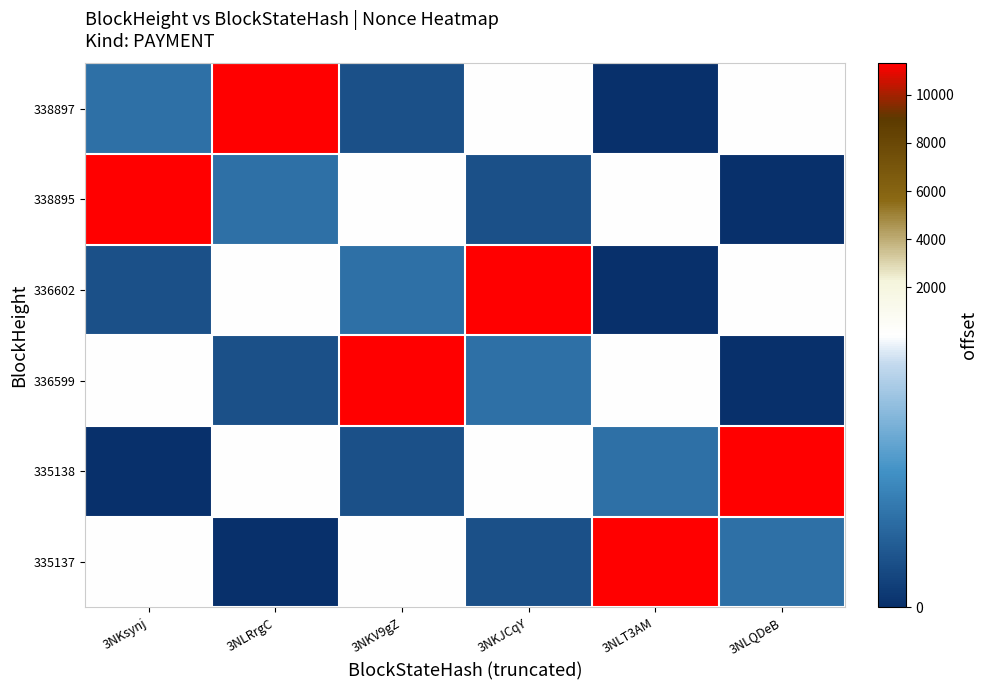

Reading right to left, what are all the values shown in this chart?

338897: 3NLQDeB=11	3NLT3AM=0	3NKJCqY=12	3NKV9gZ=1	3NLRrgC=11299	3NKsynj=2
338895: 3NLQDeB=0	3NLT3AM=11	3NKJCqY=1	3NKV9gZ=12	3NLRrgC=2	3NKsynj=11299
336602: 3NLQDeB=11	3NLT3AM=0	3NKJCqY=11299	3NKV9gZ=2	3NLRrgC=12	3NKsynj=1
336599: 3NLQDeB=0	3NLT3AM=11	3NKJCqY=2	3NKV9gZ=11299	3NLRrgC=1	3NKsynj=12
335138: 3NLQDeB=11299	3NLT3AM=2	3NKJCqY=12	3NKV9gZ=1	3NLRrgC=11	3NKsynj=0
335137: 3NLQDeB=2	3NLT3AM=11299	3NKJCqY=1	3NKV9gZ=12	3NLRrgC=0	3NKsynj=11